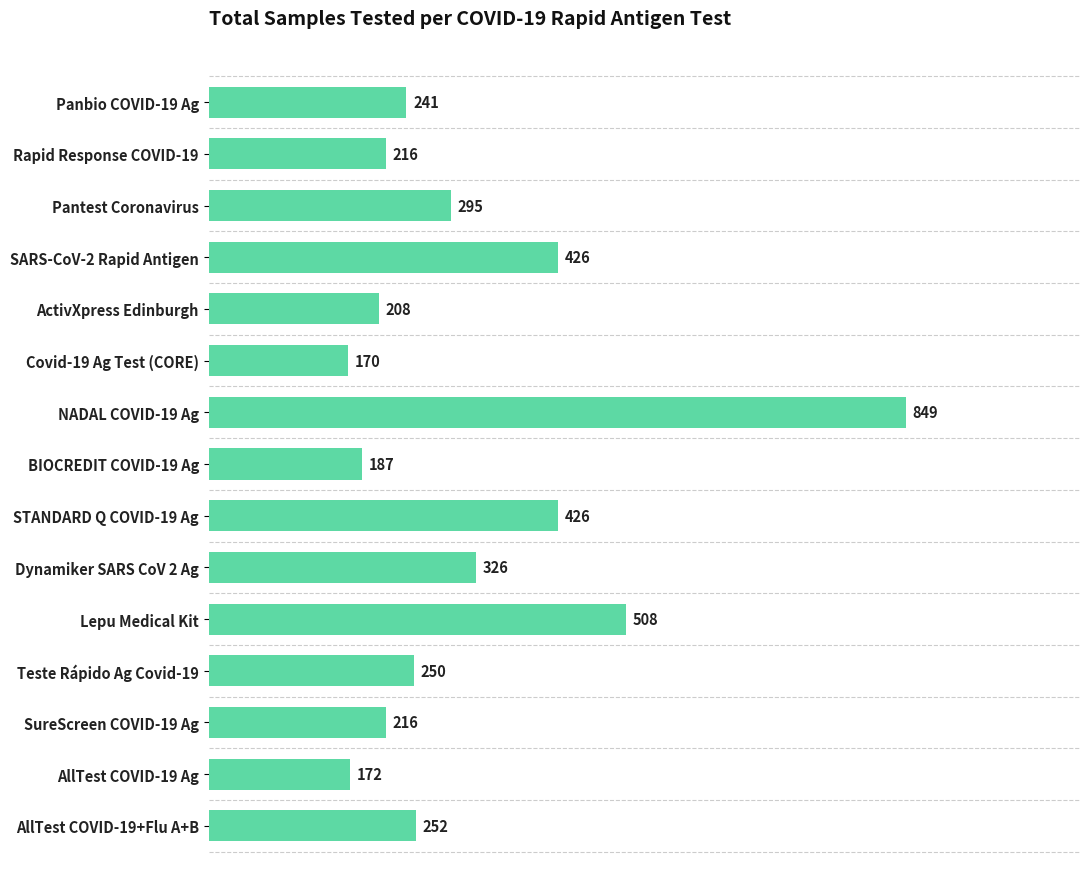

Reading top to bottom, extract all data points from this chart.

Panbio COVID-19 Ag=241	Rapid Response COVID-19=216	Pantest Coronavirus=295	SARS-CoV-2 Rapid Antigen=426	ActivXpress Edinburgh=208	Covid-19 Ag Test (CORE)=170	NADAL COVID-19 Ag=849	BIOCREDIT COVID-19 Ag=187	STANDARD Q COVID-19 Ag=426	Dynamiker SARS CoV 2 Ag=326	Lepu Medical Kit=508	Teste Rápido Ag Covid-19=250	SureScreen COVID-19 Ag=216	AllTest COVID-19 Ag=172	AllTest COVID-19+Flu A+B=252